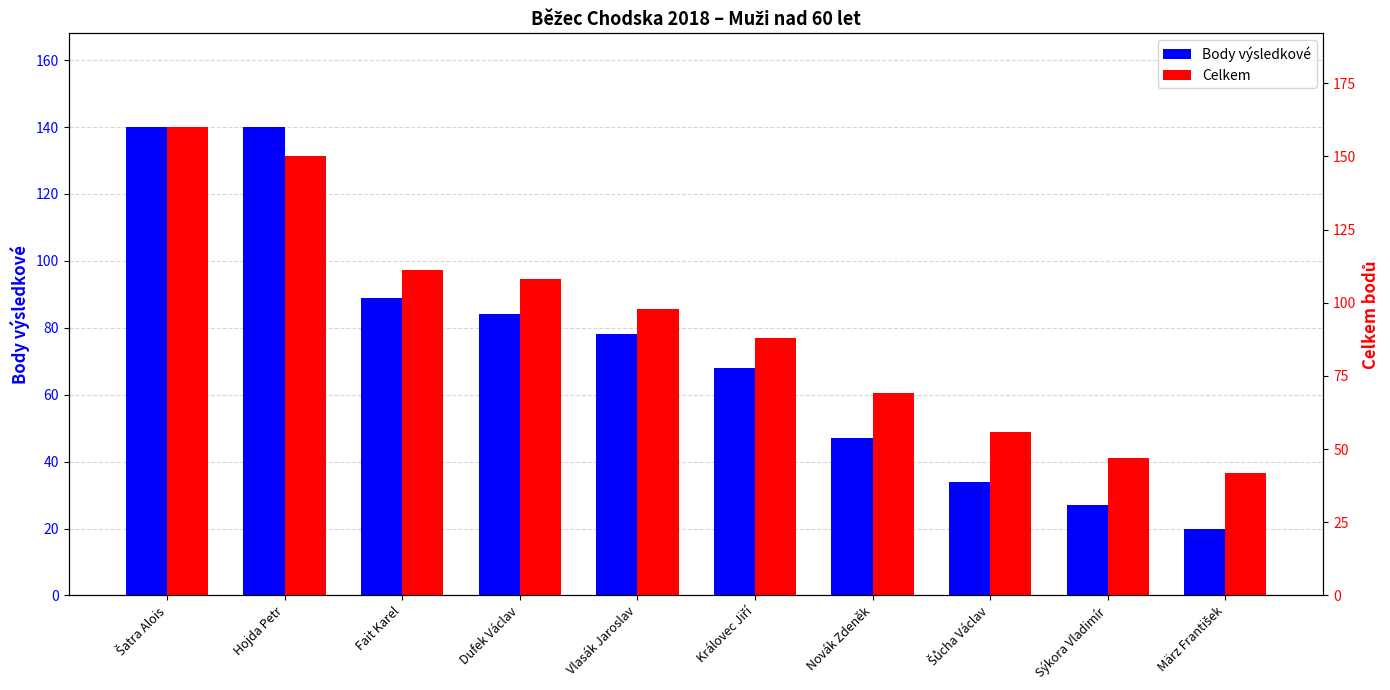

How many bars are there in total?

20